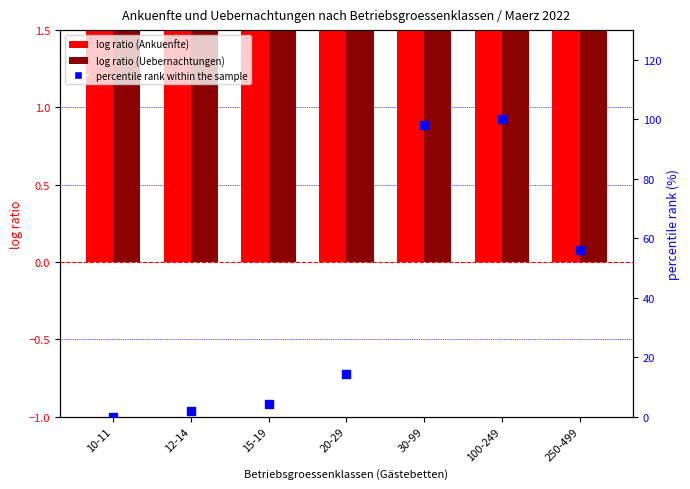

What is the total value across all series at 100-249?

105.0